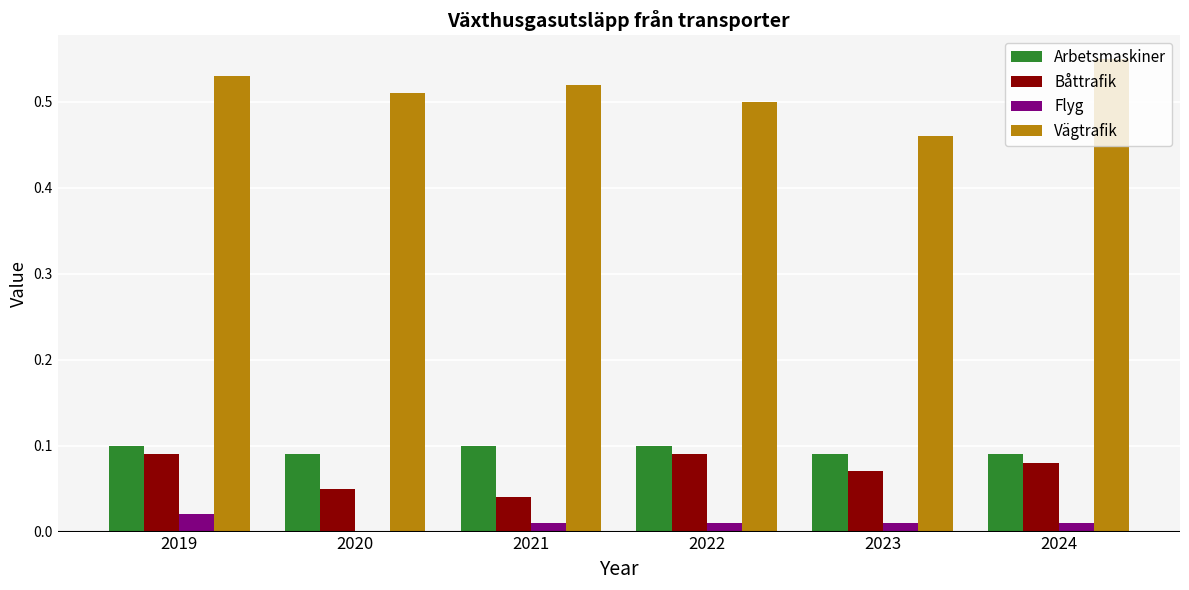

Between 2020 and 2022, which series saw the biggest shift?

Båttrafik